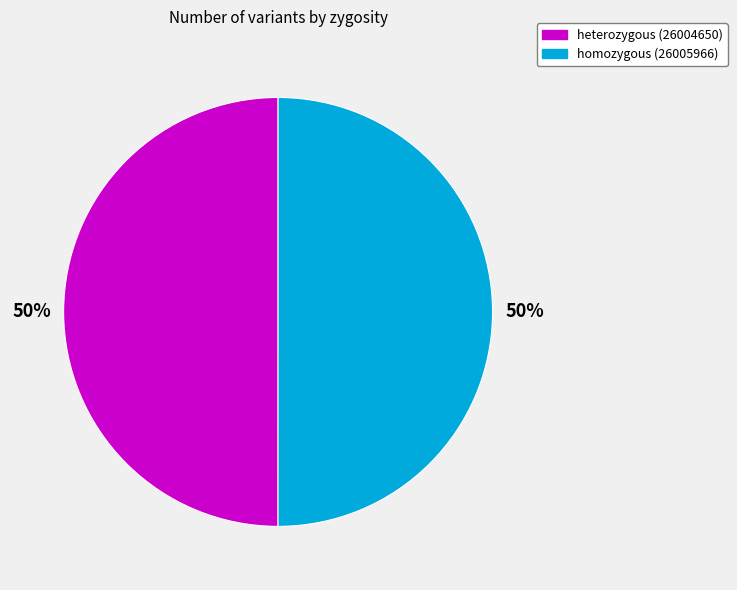

To the nearest percent, what portion does heterozygous (26004650) represent?

50%